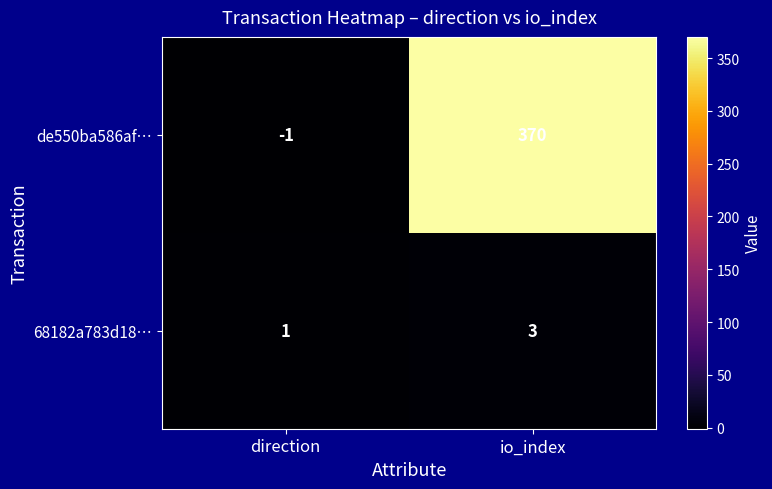

At which category does the chart reach its peak across all series?

io_index